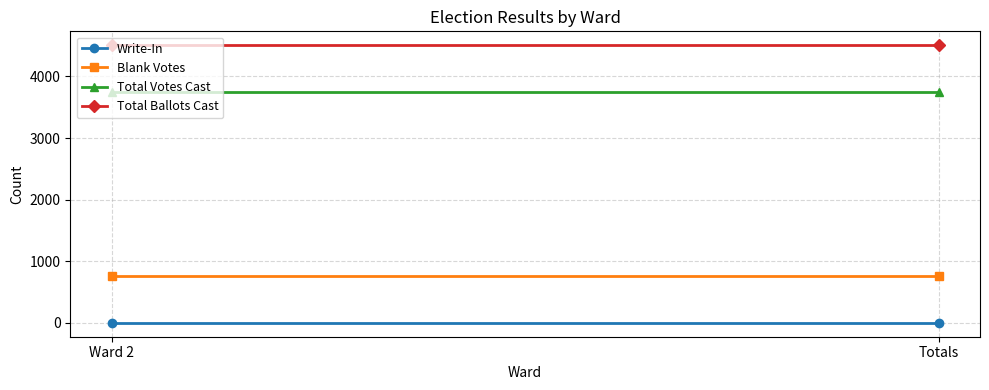

What is the value of the Total Ballots Cast point at the 2nd from the left?

4507